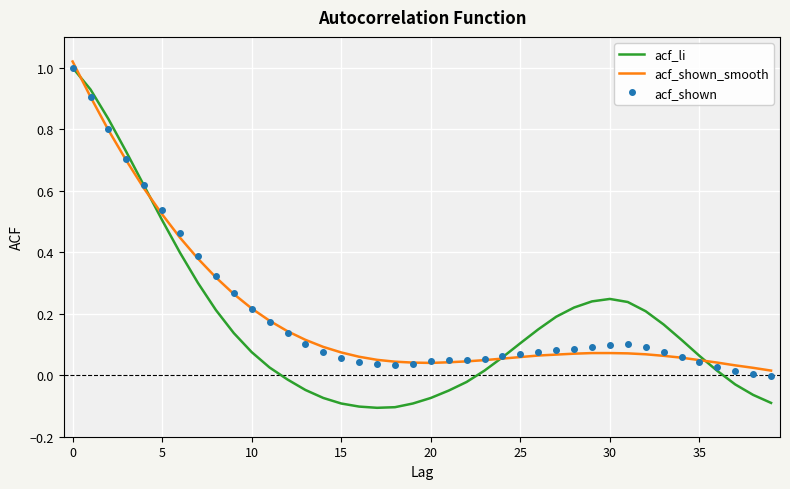

What is the difference between the second highest and second lowest values in the acf_li series?

1.0